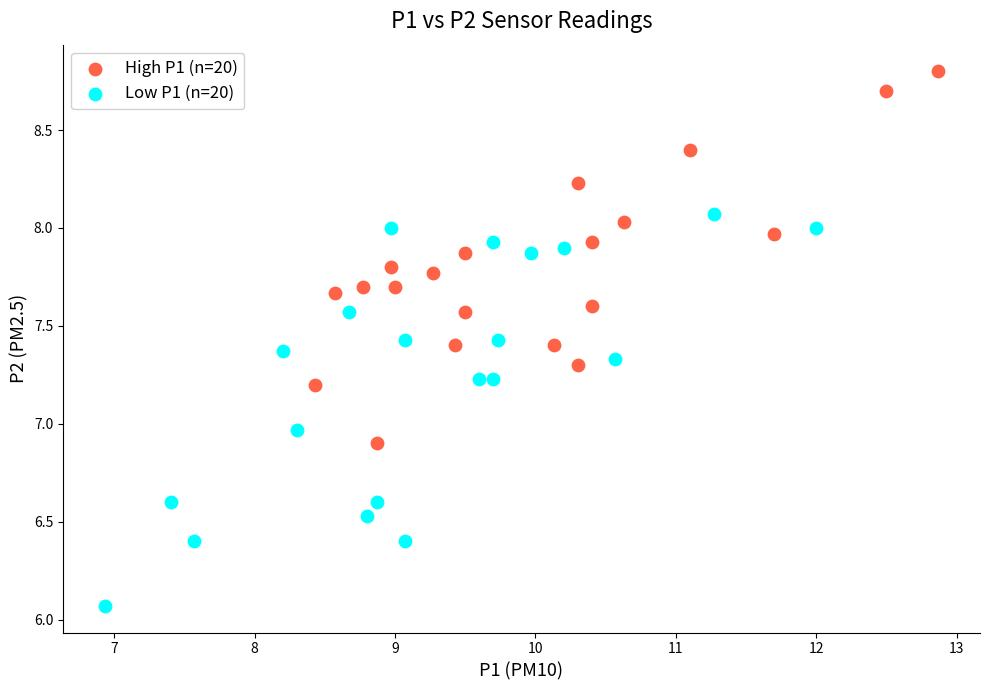

Which series contains the lowest Y value?

Low P1 (n=20)